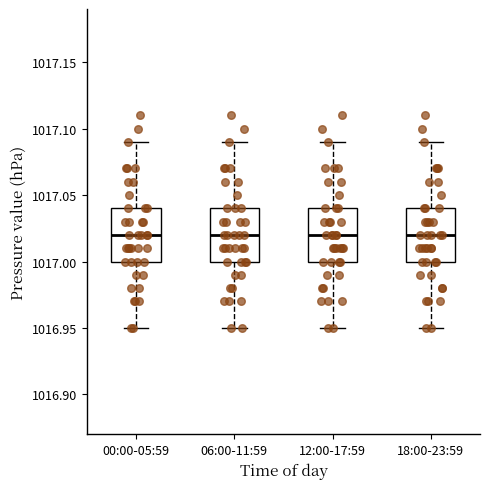

Reading left to right, read every box against the y-axis: the position of its median line, the range the box covers, and the ends of its whiskers. The values are not printed on the chart, so give them approximately, as read against the axis.

00:00-05:59: median 1017.02, box 1017.00 to 1017.04, whiskers 1016.95 to 1017.09
06:00-11:59: median 1017.02, box 1017.00 to 1017.04, whiskers 1016.95 to 1017.09
12:00-17:59: median 1017.02, box 1017.00 to 1017.04, whiskers 1016.95 to 1017.09
18:00-23:59: median 1017.02, box 1017.00 to 1017.04, whiskers 1016.95 to 1017.09